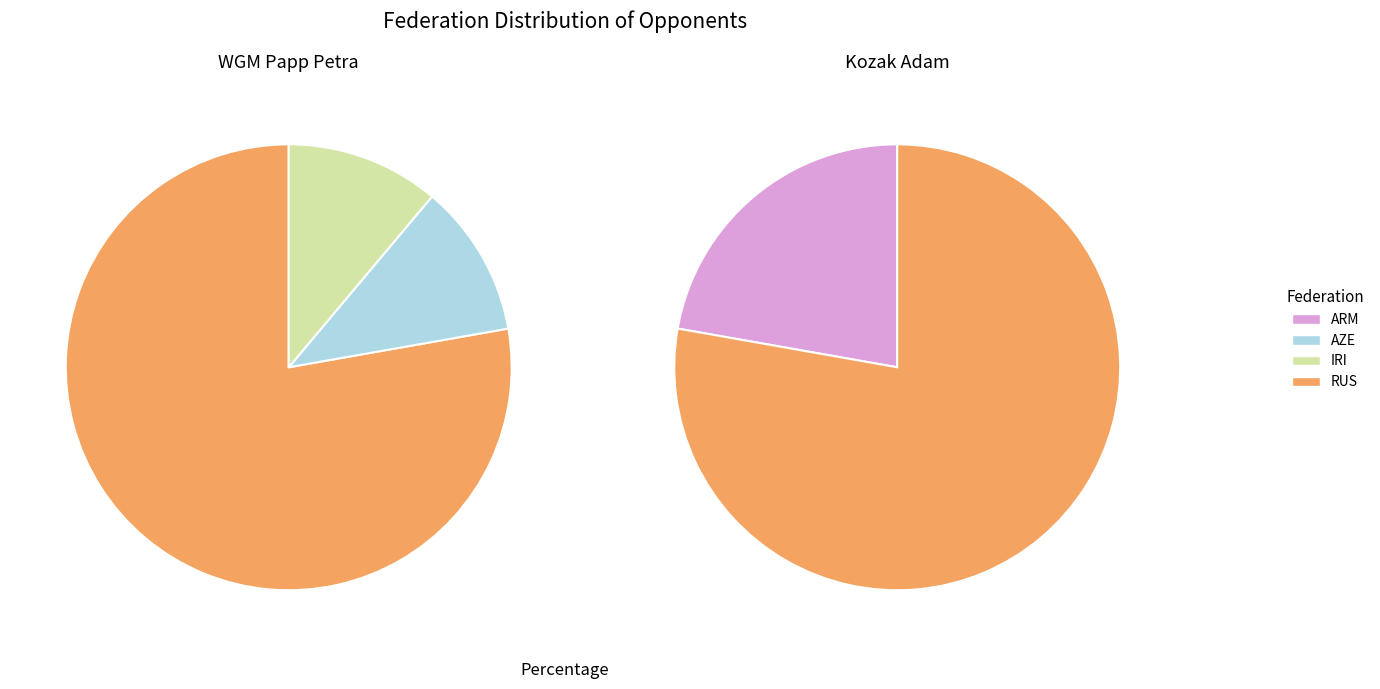

Is 7 the majority of the pie?

No